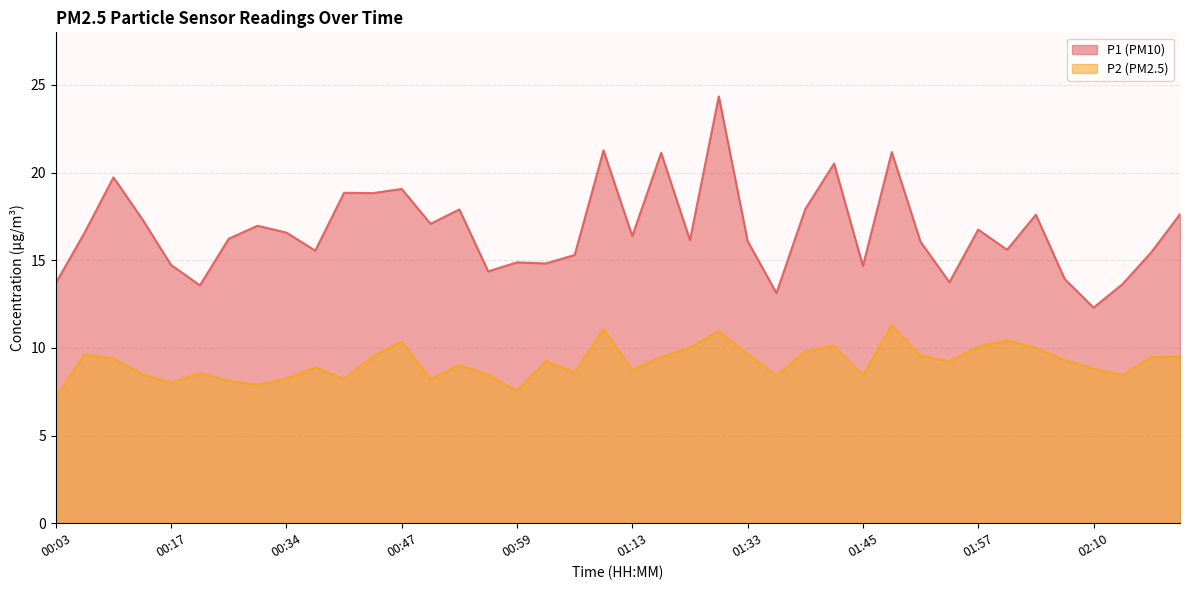

Is the value of P1 at 00:20 greater than the value of P2 at 00:59?

Yes